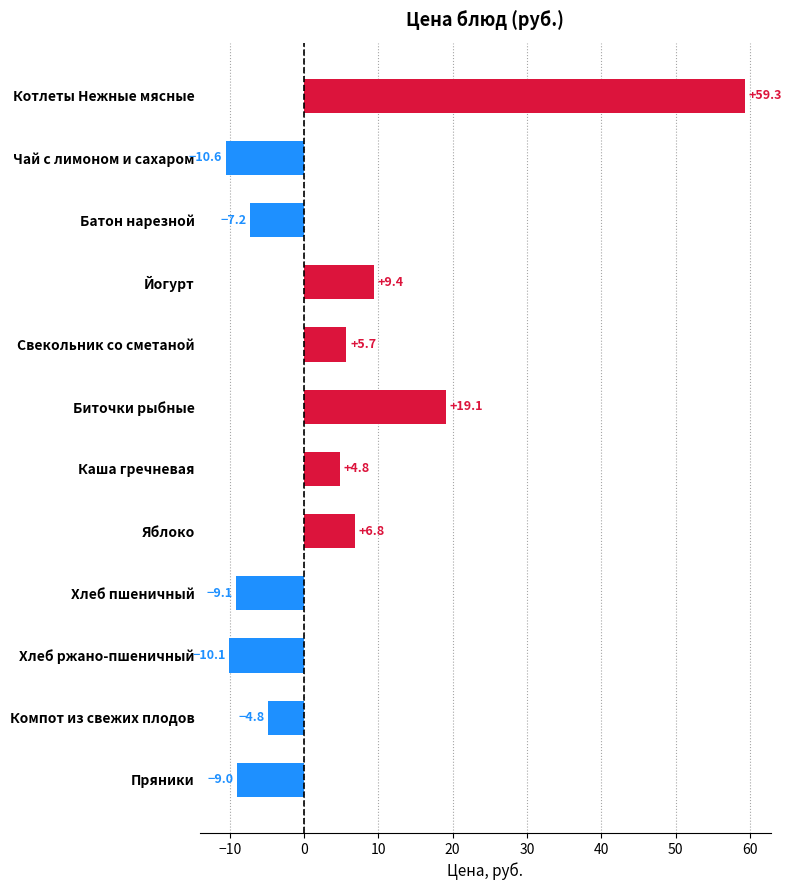

What is the greatest value displayed?

59.3